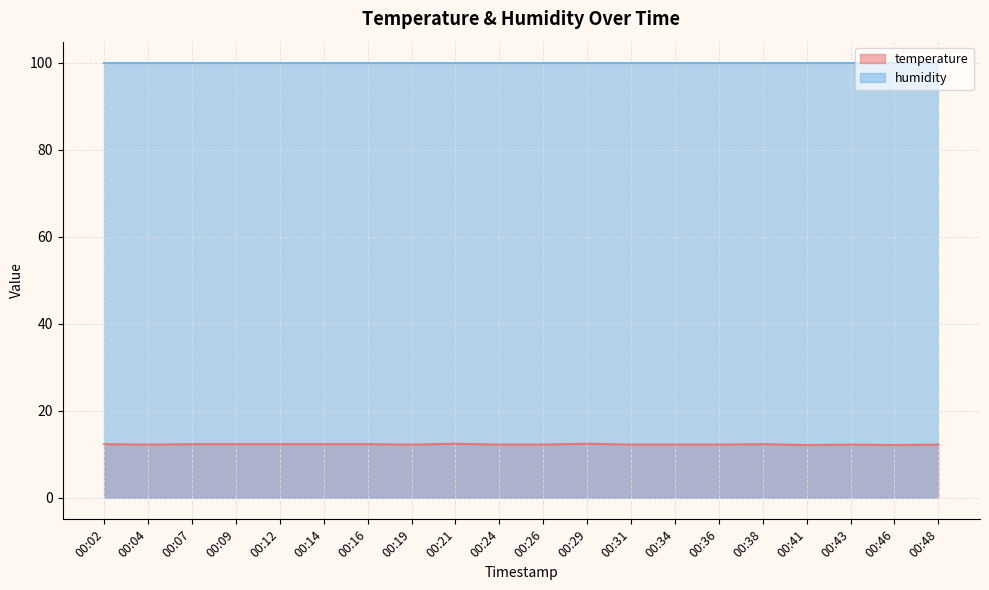

What is the minimum value shown in the chart?

12.1